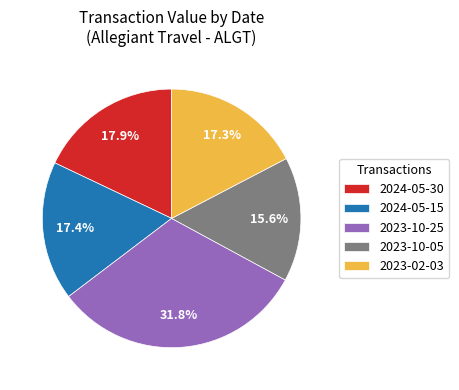

What is the ratio of the value at 2024-05-15 to the value at 2023-02-03?

1.0